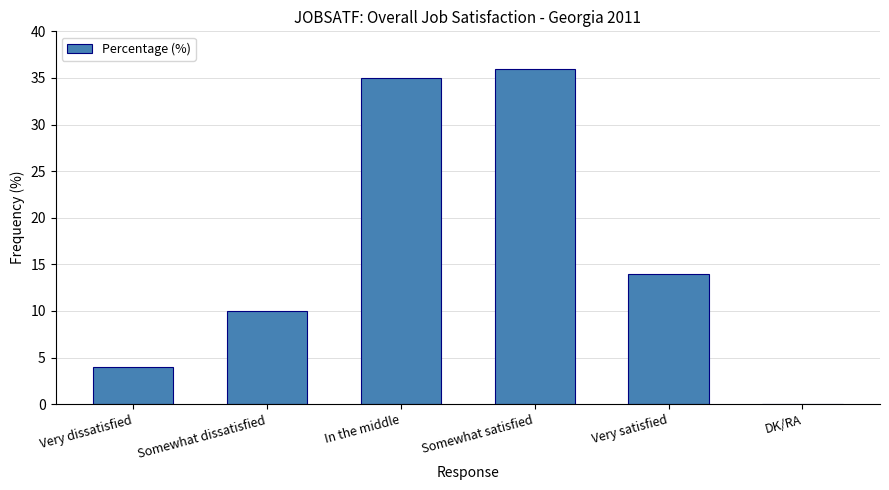

The chart shows a value of 1 at Very dissatisfied. True or false?

False